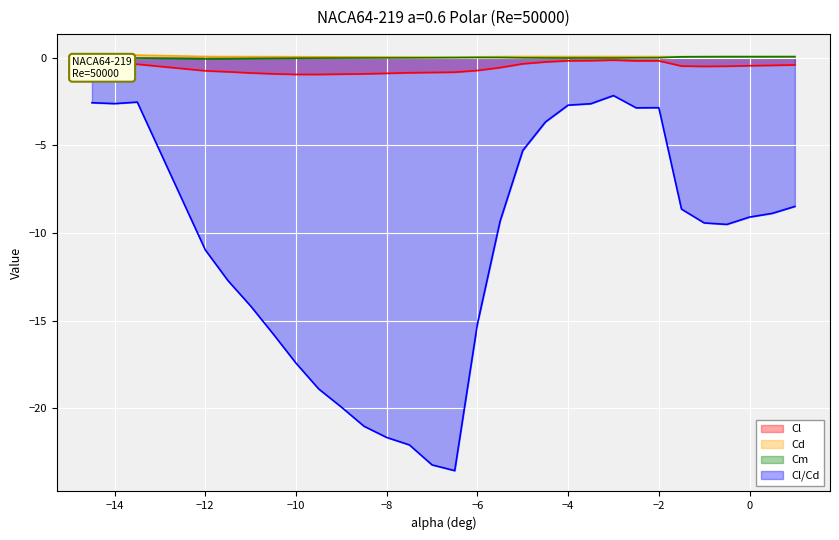

What position from the right is 0.5?

2